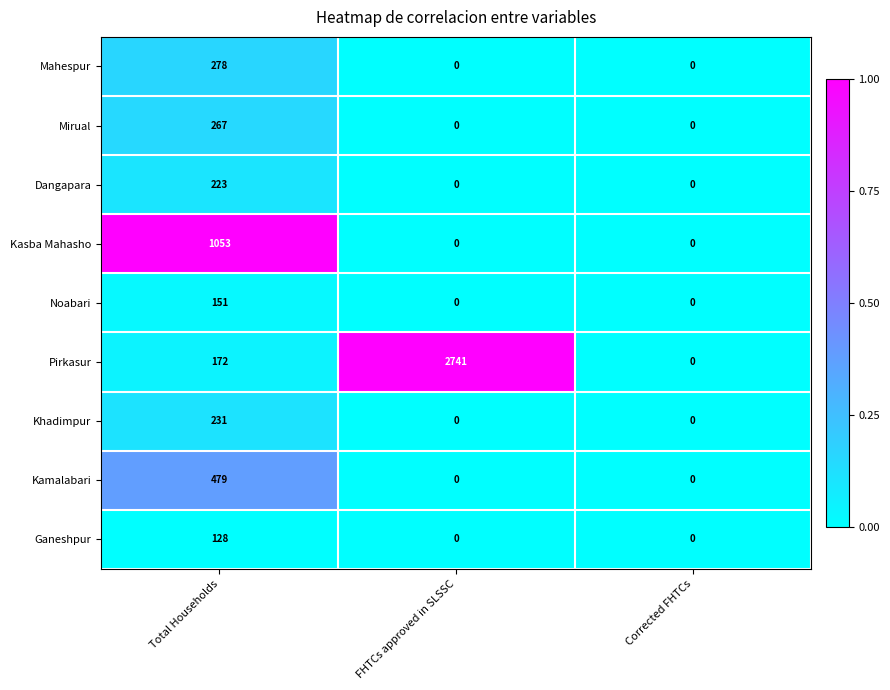

Reading left to right, list all the values displayed in this chart.

Mahespur: Total Households=278	FHTCs approved in SLSSC=0	Corrected FHTCs=0
Mirual: Total Households=267	FHTCs approved in SLSSC=0	Corrected FHTCs=0
Dangapara: Total Households=223	FHTCs approved in SLSSC=0	Corrected FHTCs=0
Kasba Mahasho: Total Households=1053	FHTCs approved in SLSSC=0	Corrected FHTCs=0
Noabari: Total Households=151	FHTCs approved in SLSSC=0	Corrected FHTCs=0
Pirkasur: Total Households=172	FHTCs approved in SLSSC=2741	Corrected FHTCs=0
Khadimpur: Total Households=231	FHTCs approved in SLSSC=0	Corrected FHTCs=0
Kamalabari: Total Households=479	FHTCs approved in SLSSC=0	Corrected FHTCs=0
Ganeshpur: Total Households=128	FHTCs approved in SLSSC=0	Corrected FHTCs=0